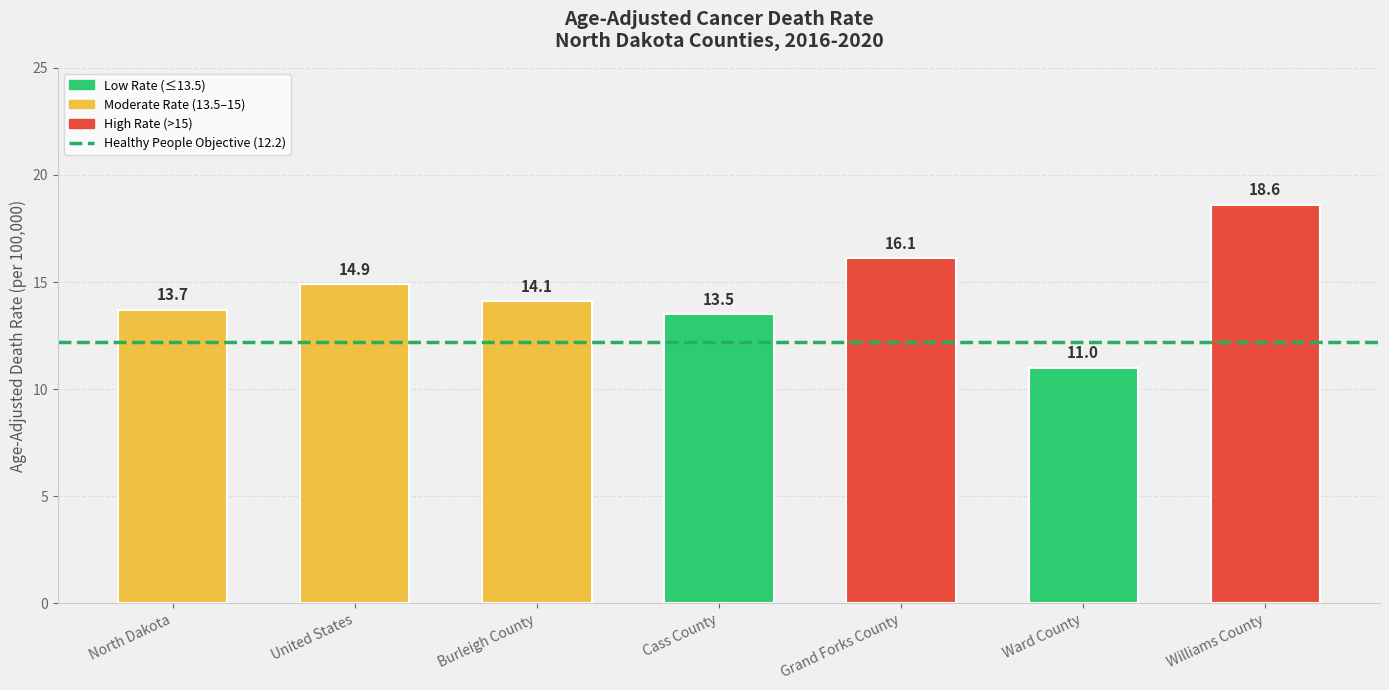

Is it true that the value at Burleigh County is 14.1?

True